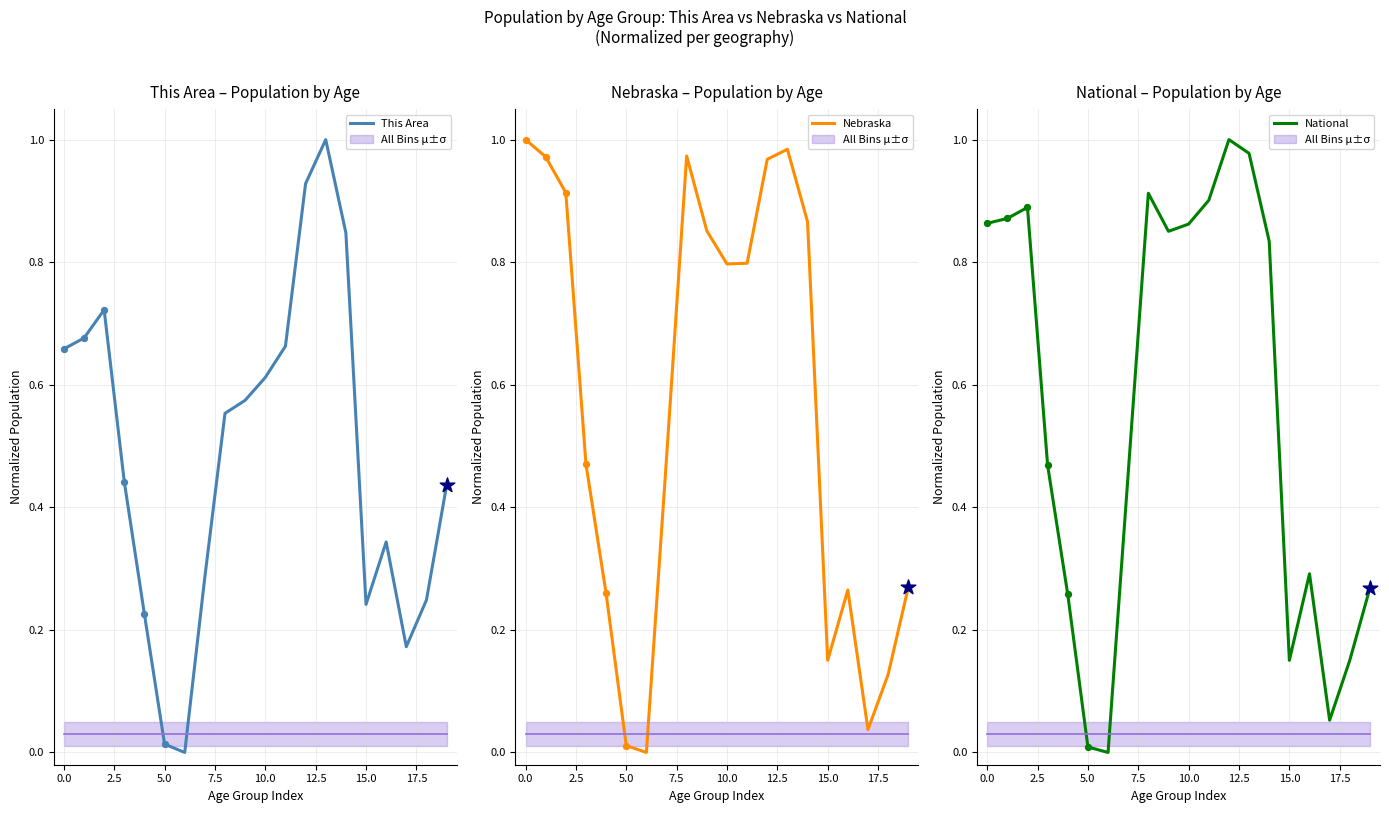

What is the total value across all series at 15?

0.5